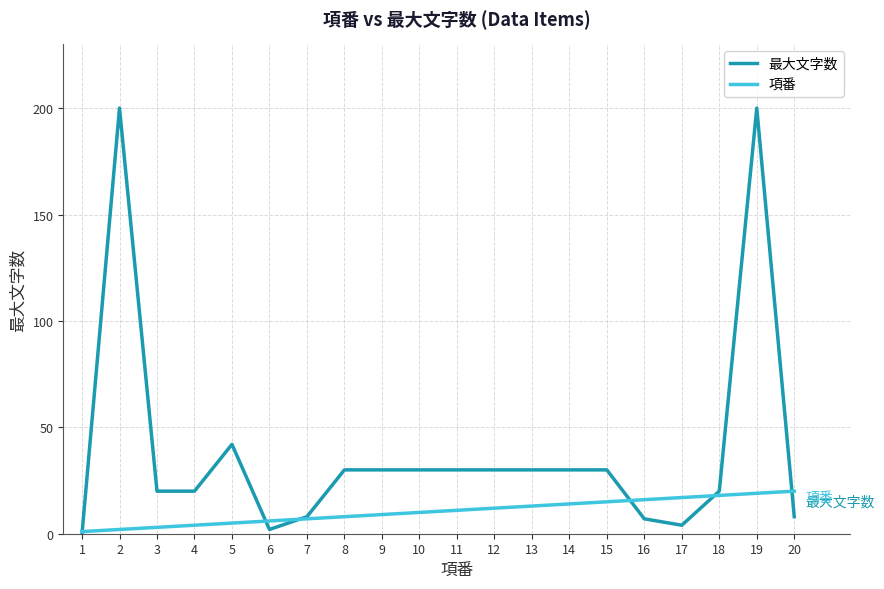

Is the value of 項番 at 14 greater than the value of 最大文字数 at 16?

Yes